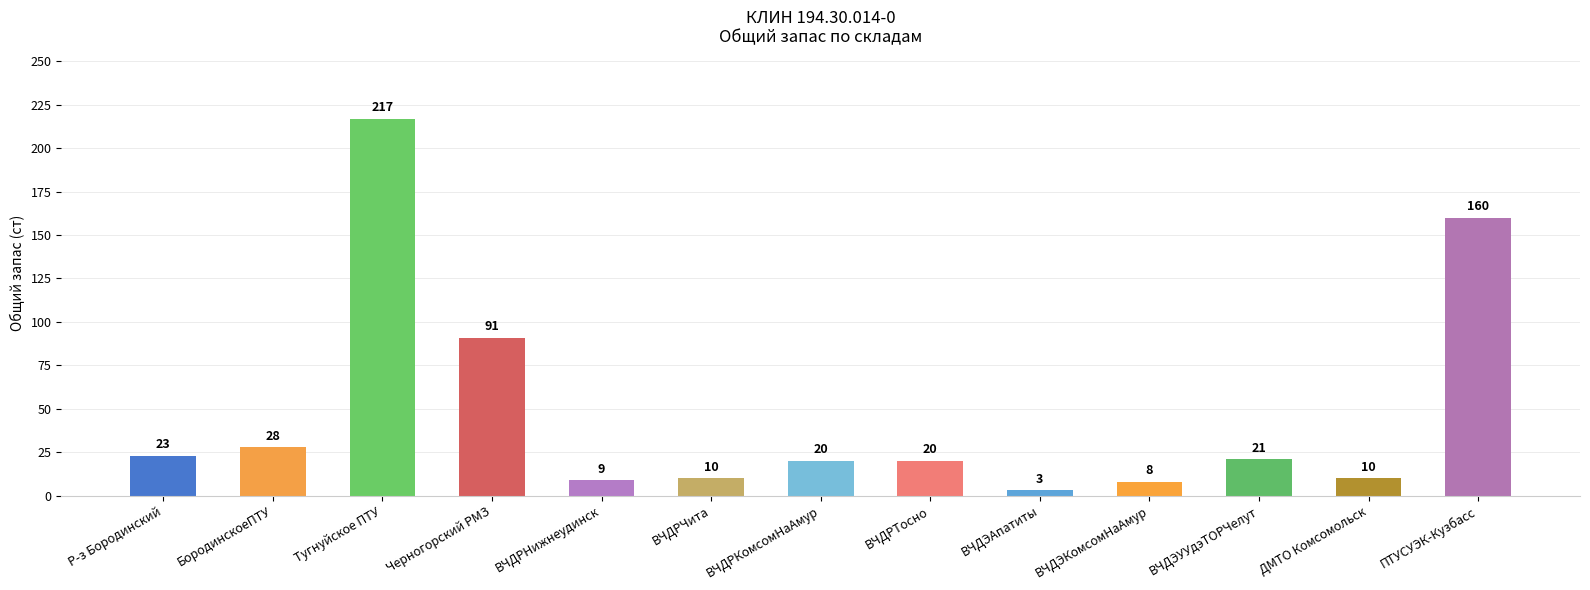

What is the ratio of the value at ВЧДРНижнеудинск to the value at ВЧДЭУУдэТОРЧелут?

0.4